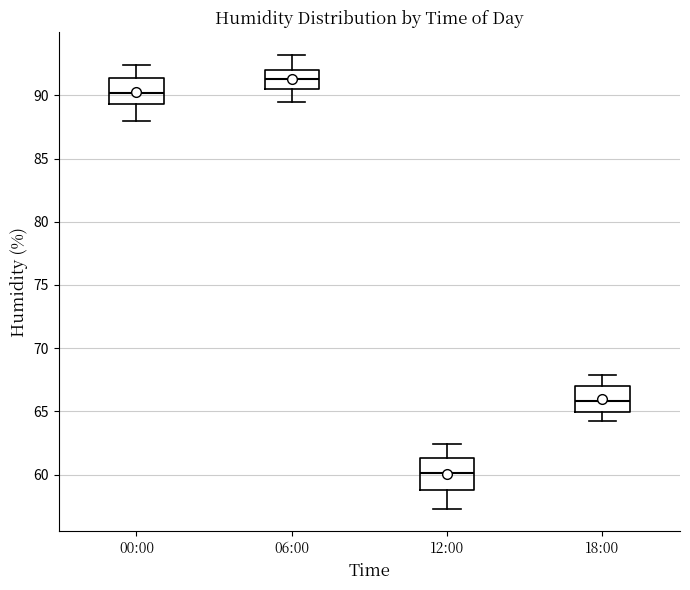

Which box has the highest median line?

06:00